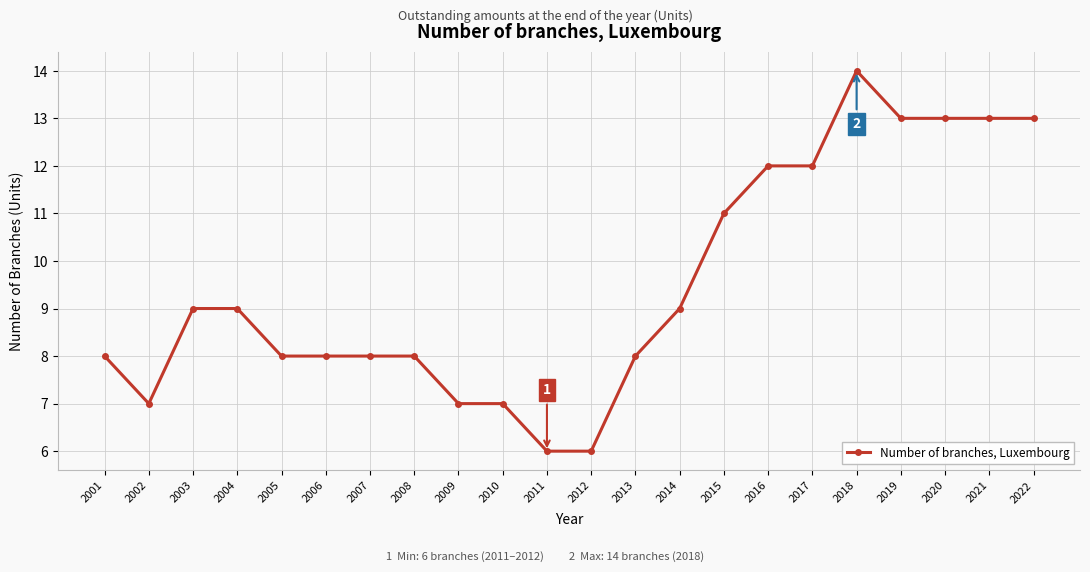

Read the value at 2016.

12